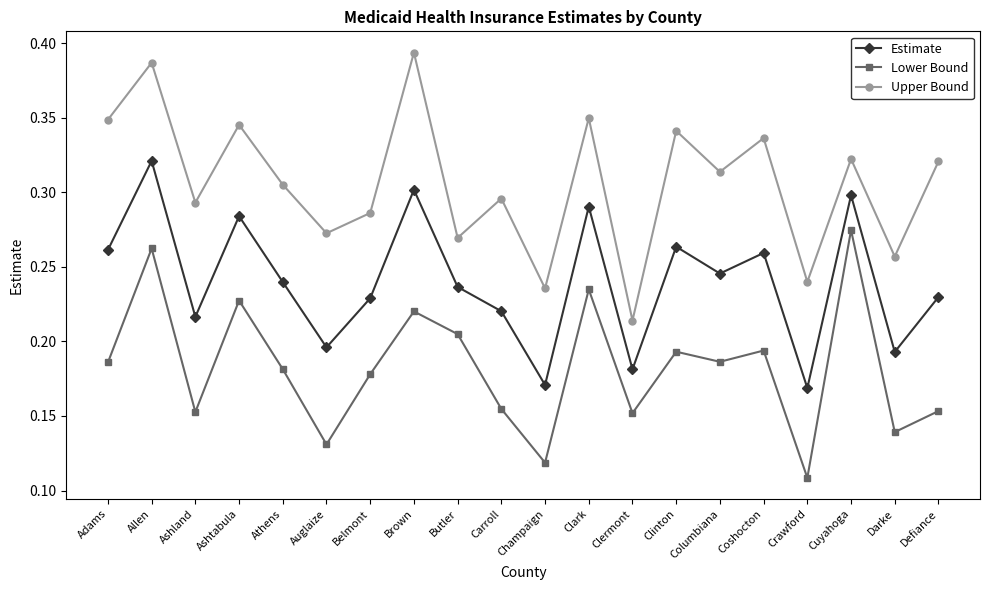

Is the value of Lower Bound at Defiance greater than the value of Upper Bound at Adams?

No